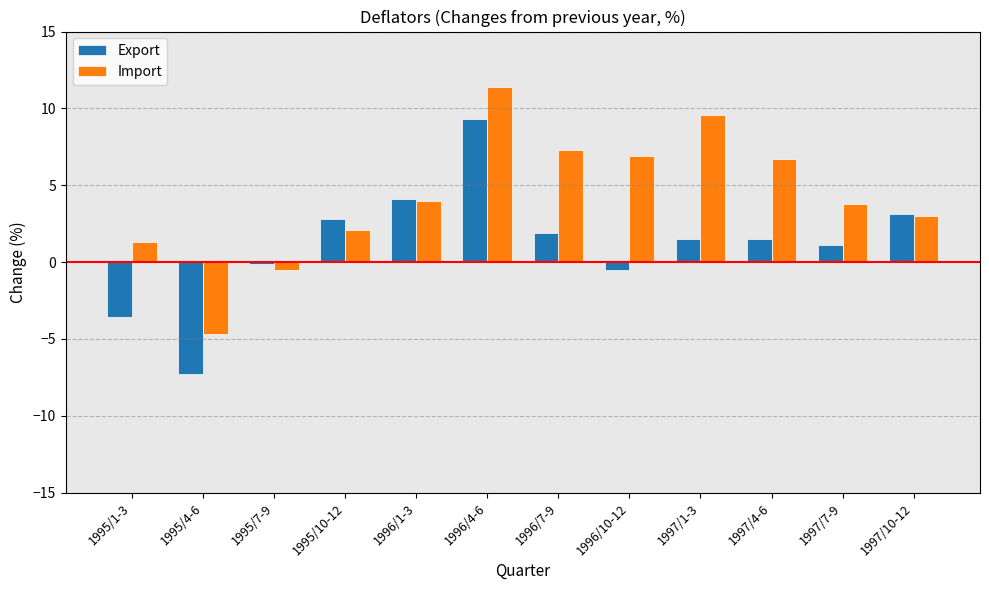

What position from the left is 1997/4-6?

10